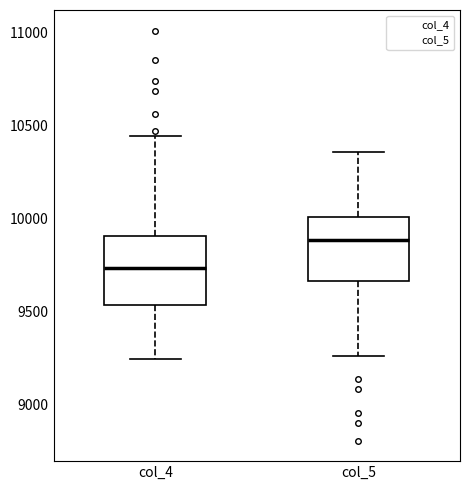

Which box has the lowest median line?

col_4